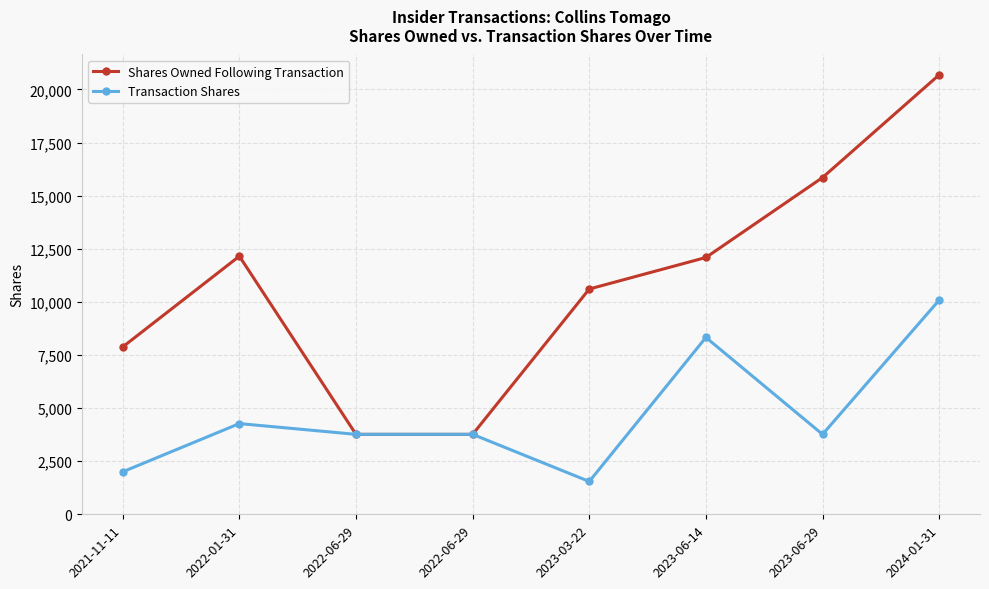

List the labels in order of Transaction Shares value, largest first.

2024-01-31, 2023-06-14, 2022-01-31, 2022-06-29, 2022-06-29, 2023-06-29, 2021-11-11, 2023-03-22